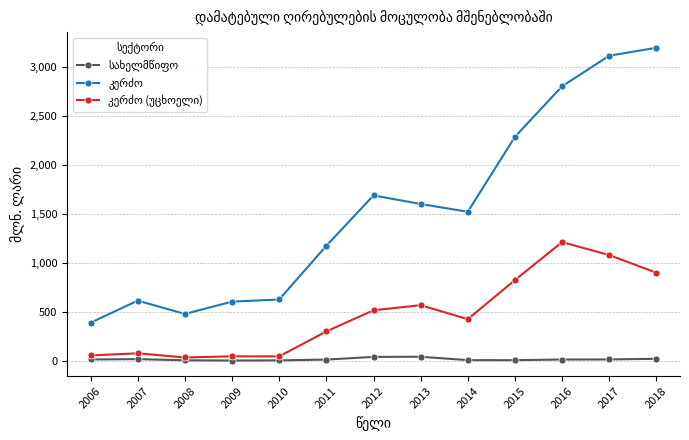

Which category has the highest value across all series?

2018